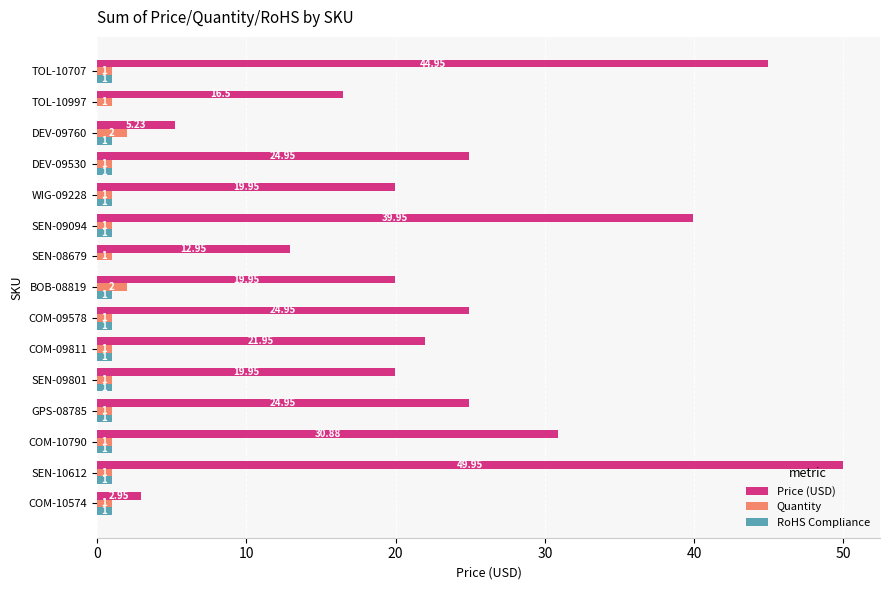

What is the greatest value displayed?

50.0